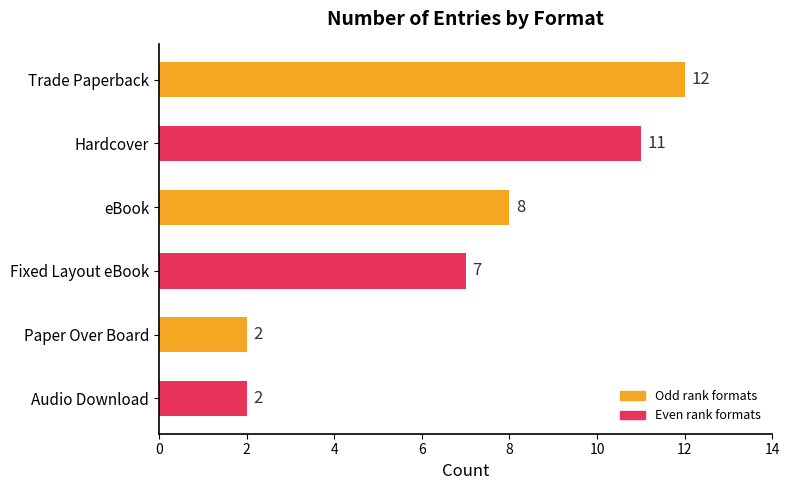

The value at Hardcover is 11. True or false?

True